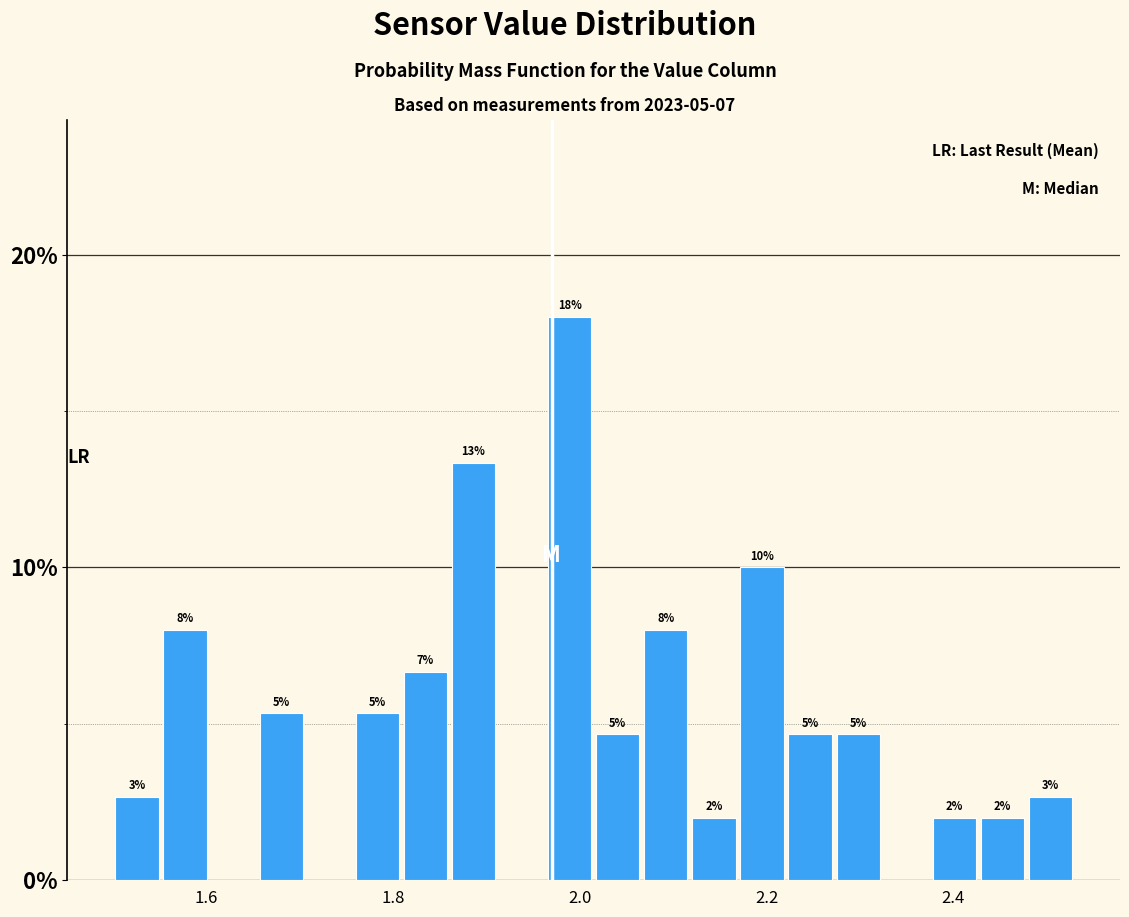

Around what value on the x-axis is the tallest bar? Give the approximate position of its centre, as read against the axis.

1.98